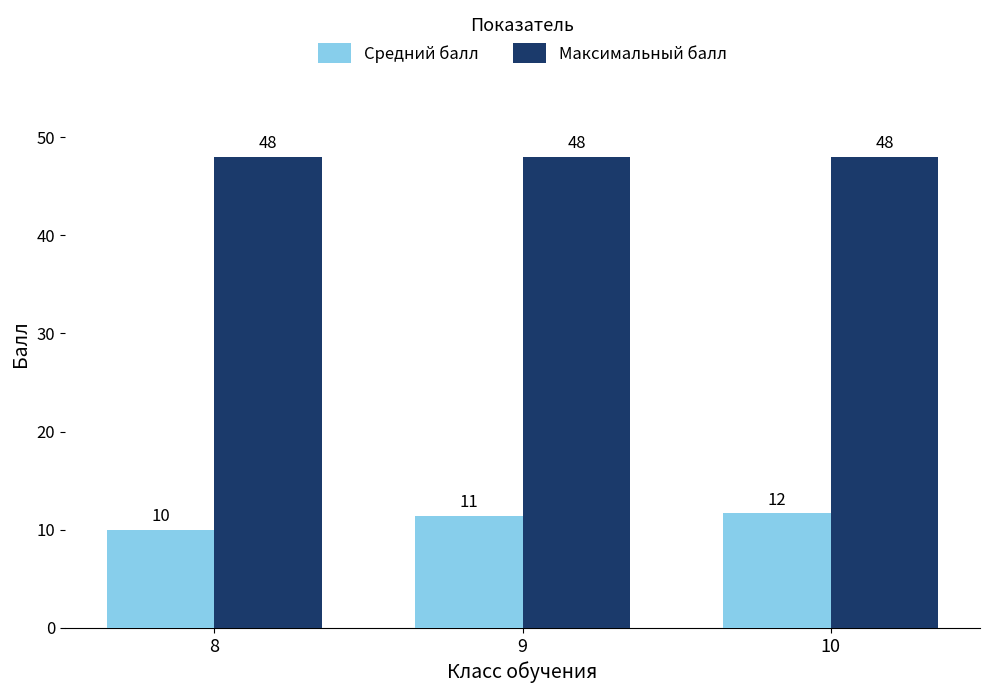

Is the value of Максимальный балл at 8 greater than the value of Средний балл at 10?

Yes